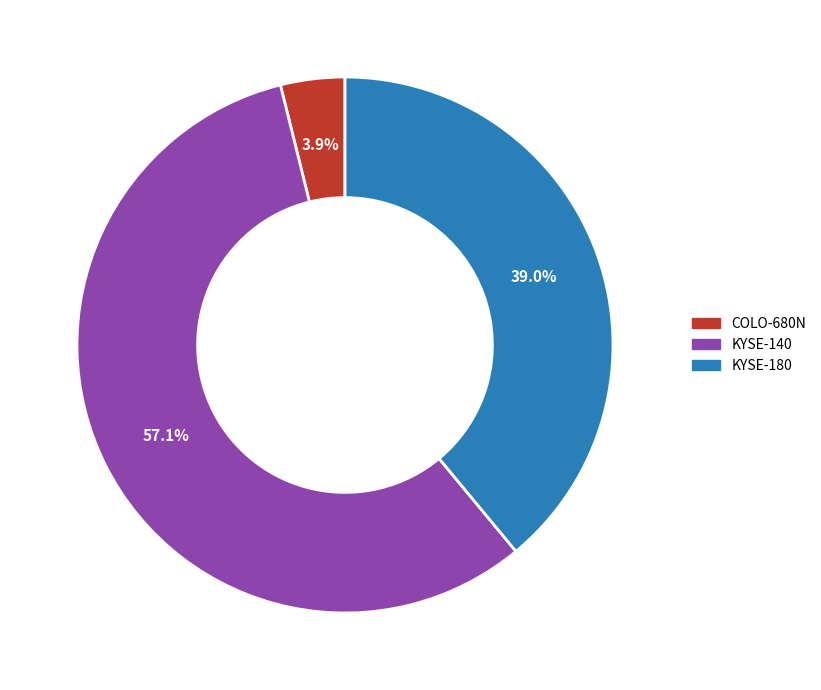

Count the number of slices in the pie.

3